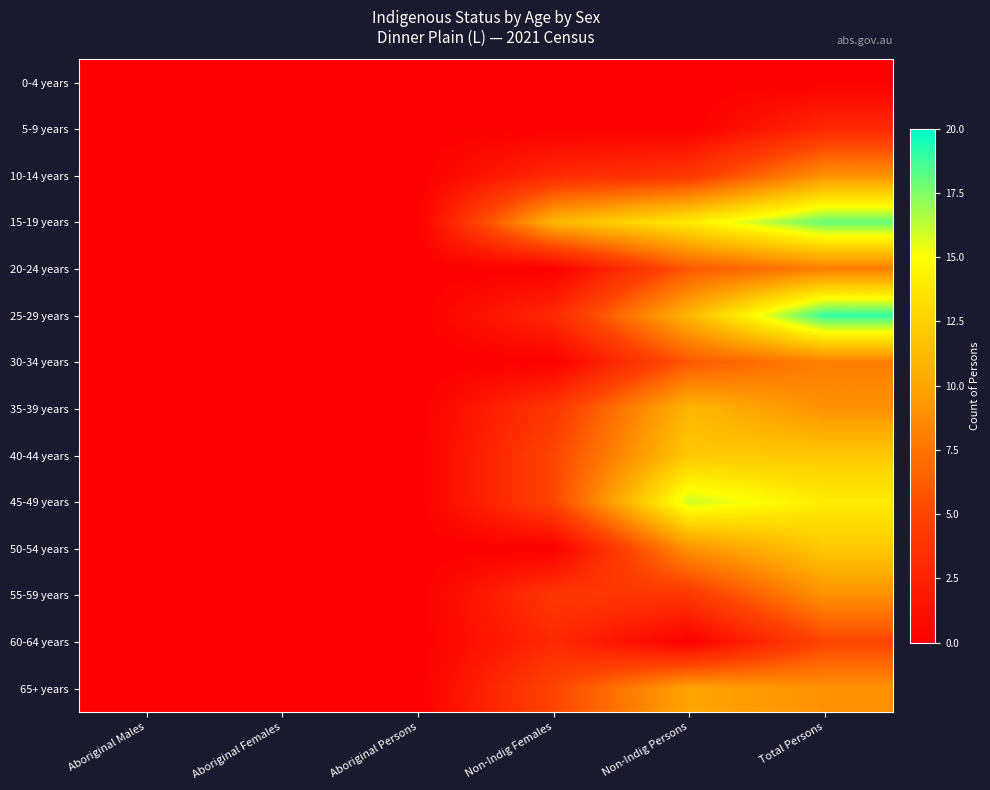

Between Aboriginal Persons and Total Persons, which series saw the biggest shift?

25-29 years